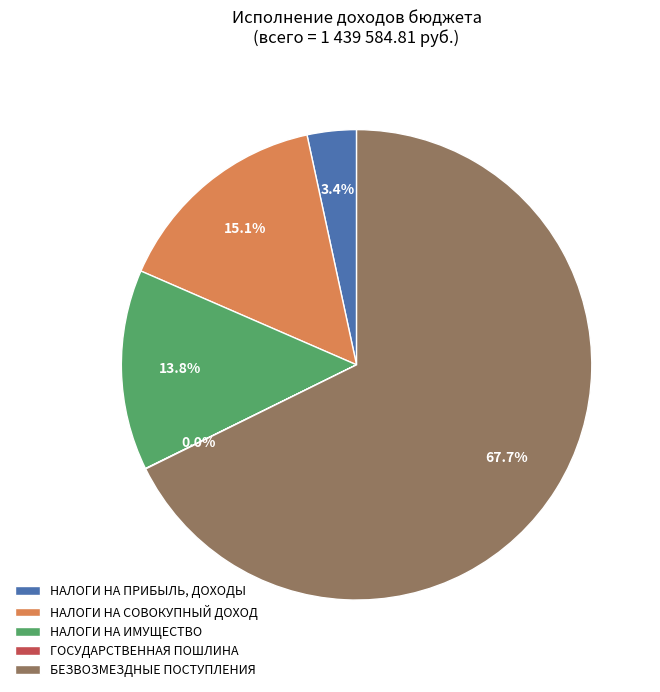

To the nearest percent, what is the average slice percentage?

20%